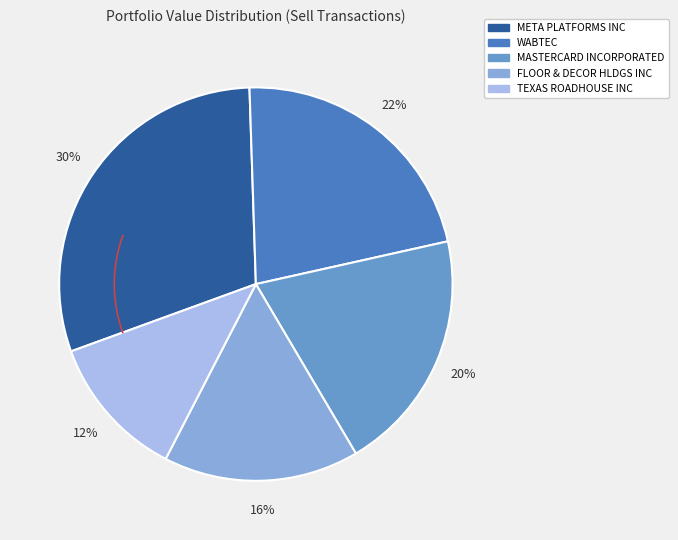

Which category has the biggest portion of the pie?

META PLATFORMS INC